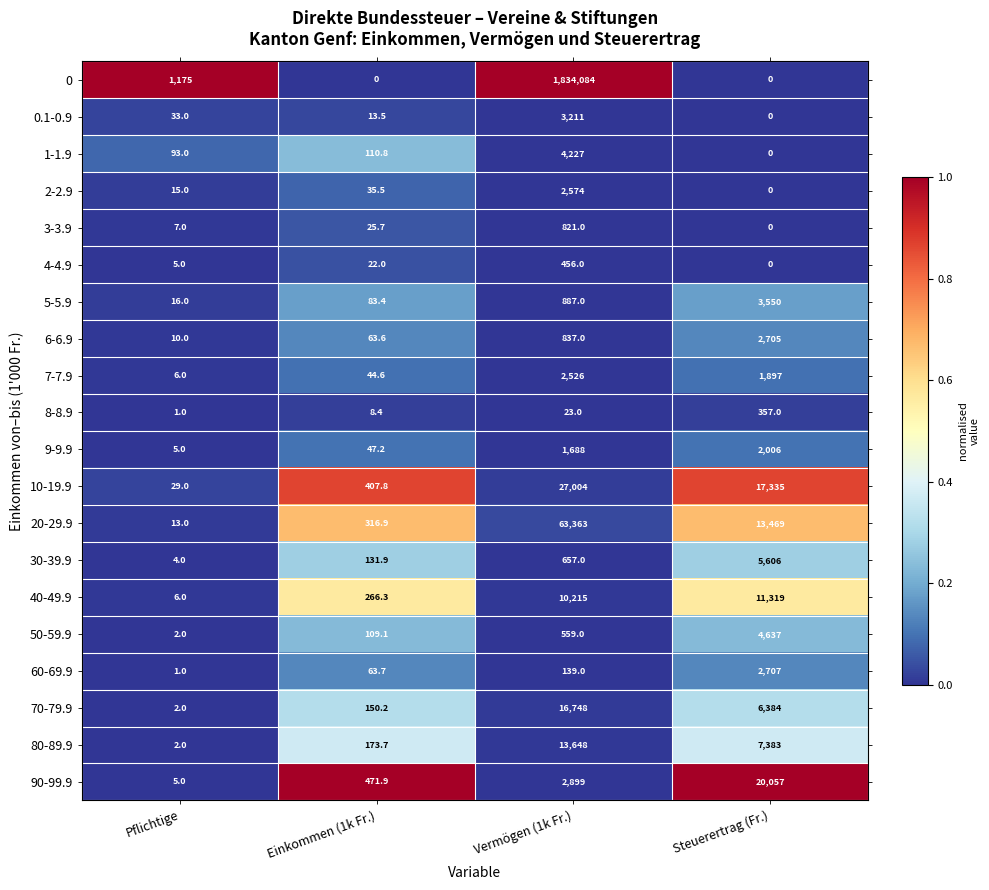

List the series in order of their peak value, highest first.

0, 20-29.9, 10-19.9, 90-99.9, 70-79.9, 80-89.9, 40-49.9, 30-39.9, 50-59.9, 1-1.9, 5-5.9, 0.1-0.9, 60-69.9, 6-6.9, 2-2.9, 7-7.9, 9-9.9, 3-3.9, 4-4.9, 8-8.9